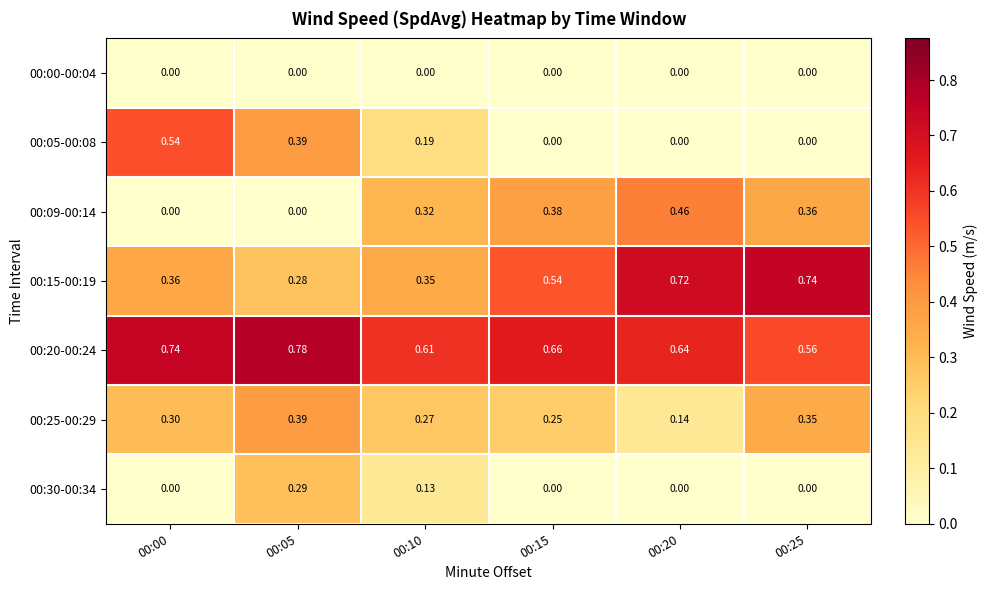

Is the value of 00:30-00:34 at 00:20 greater than the value of 00:25-00:29 at 00:00?

No